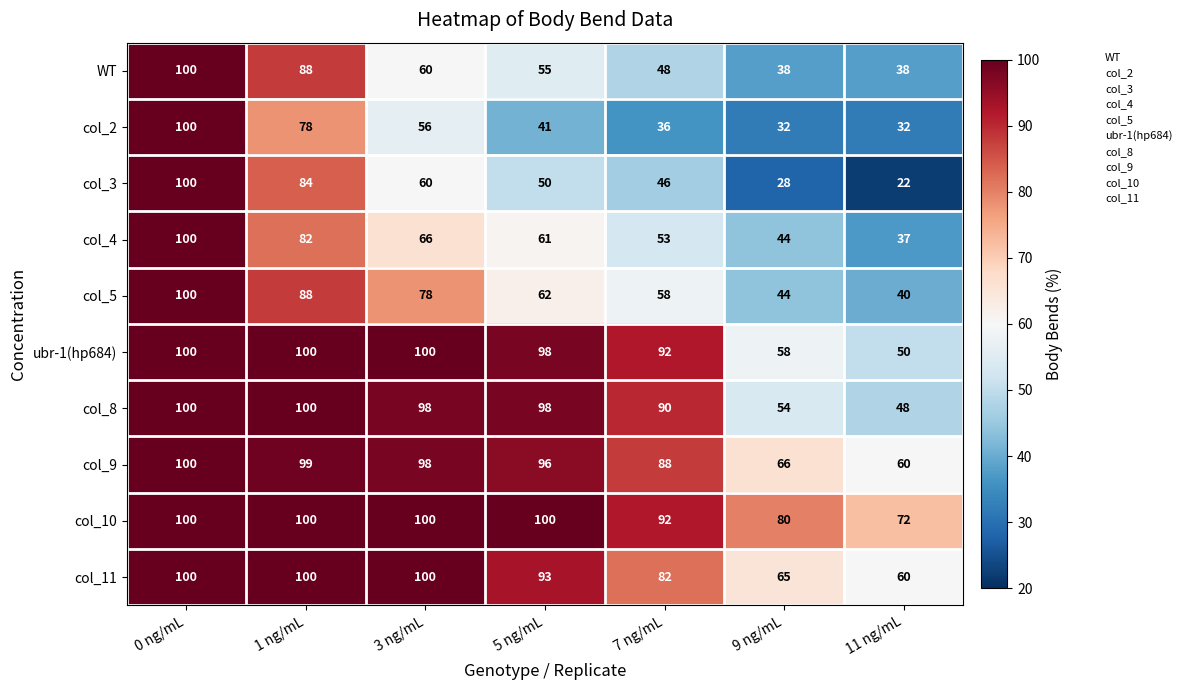

The col_2 series shows 100 at 0 ng/mL. True or false?

True